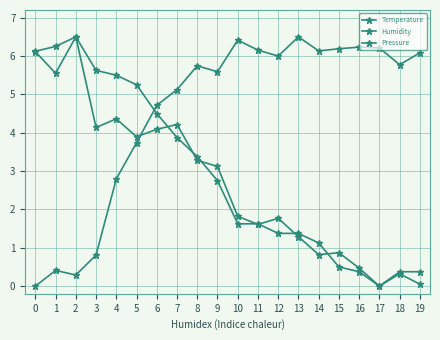

Is it true that Temperature equals 5.9 at 6?

False